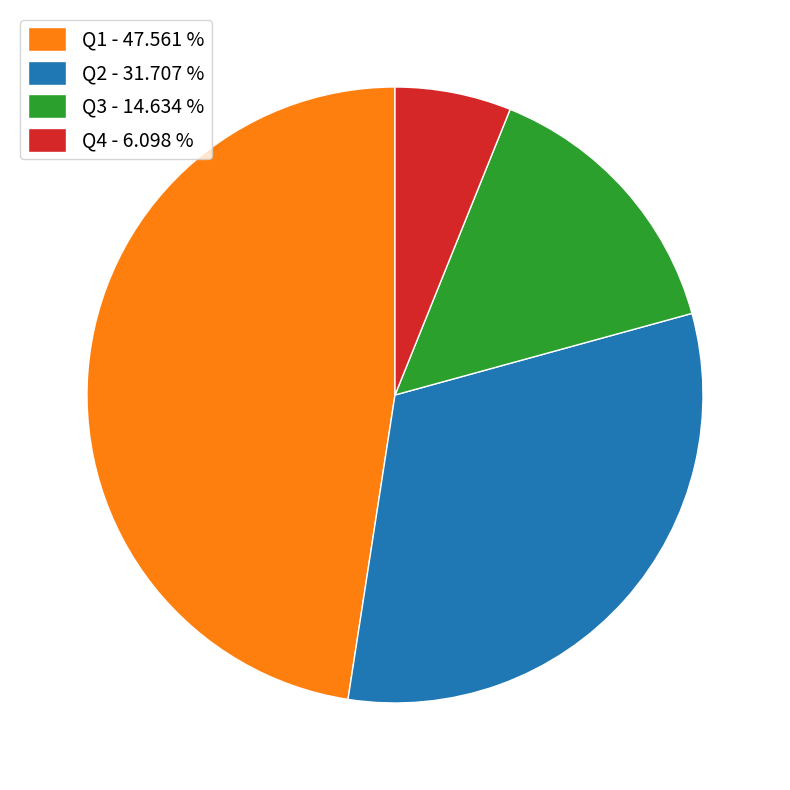

Approximately how many times larger is the value at Q1 - 47.561 % compared to Q3 - 14.634 %?

3.2